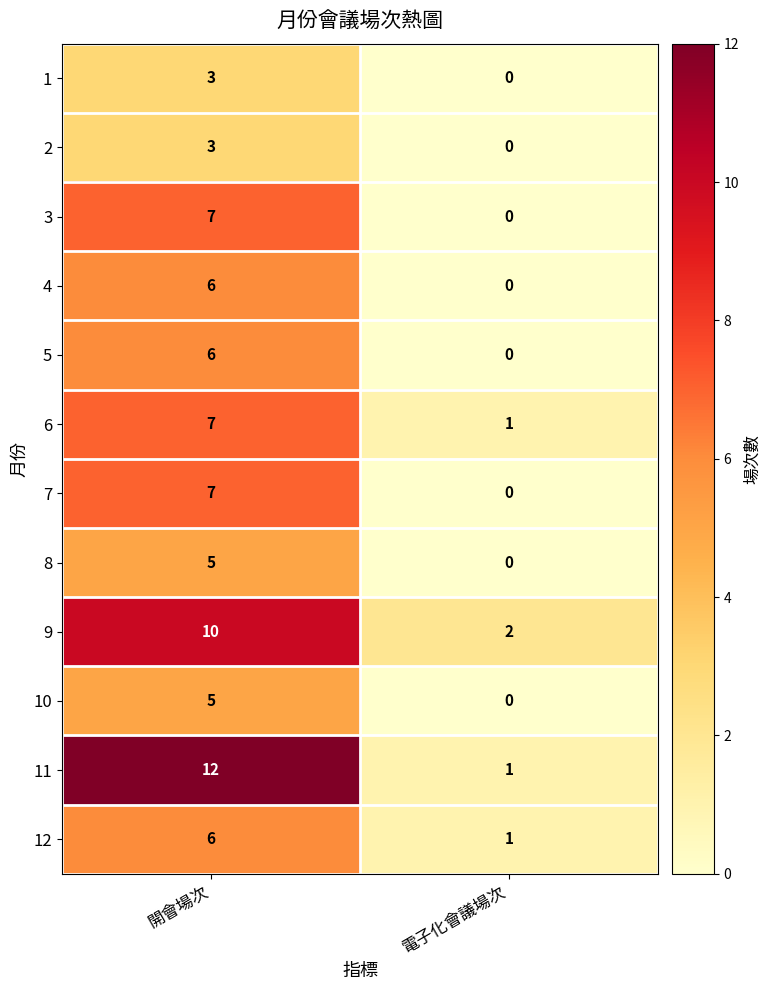

True or false: 10 has a value of -2 at 電子化會議場次.

False